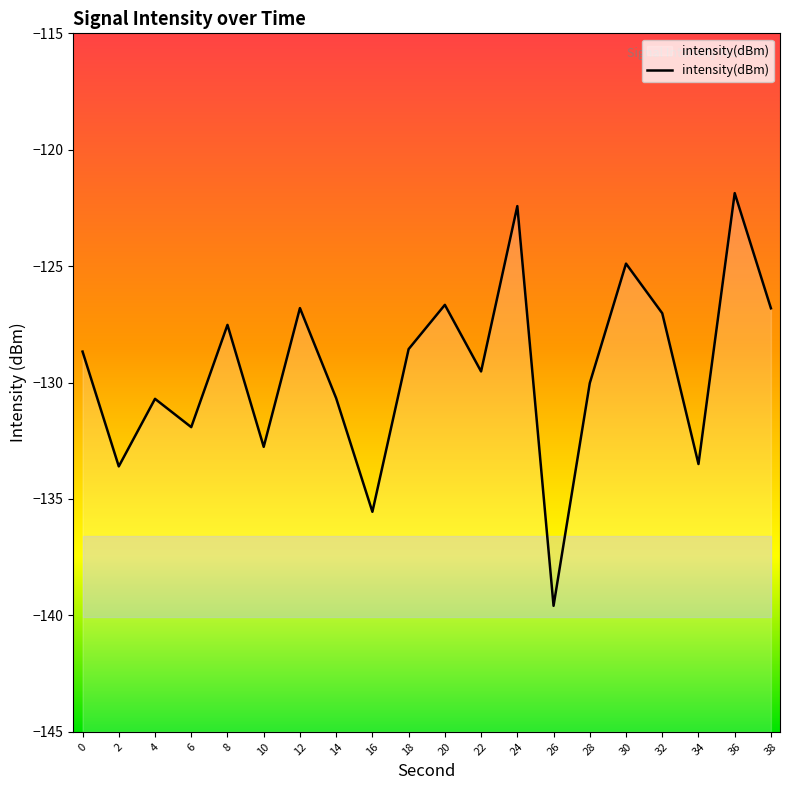

List the labels in order of value, largest first.

36, 24, 30, 20, 12, 38, 32, 8, 18, 0, 22, 28, 14, 4, 6, 10, 34, 2, 16, 26